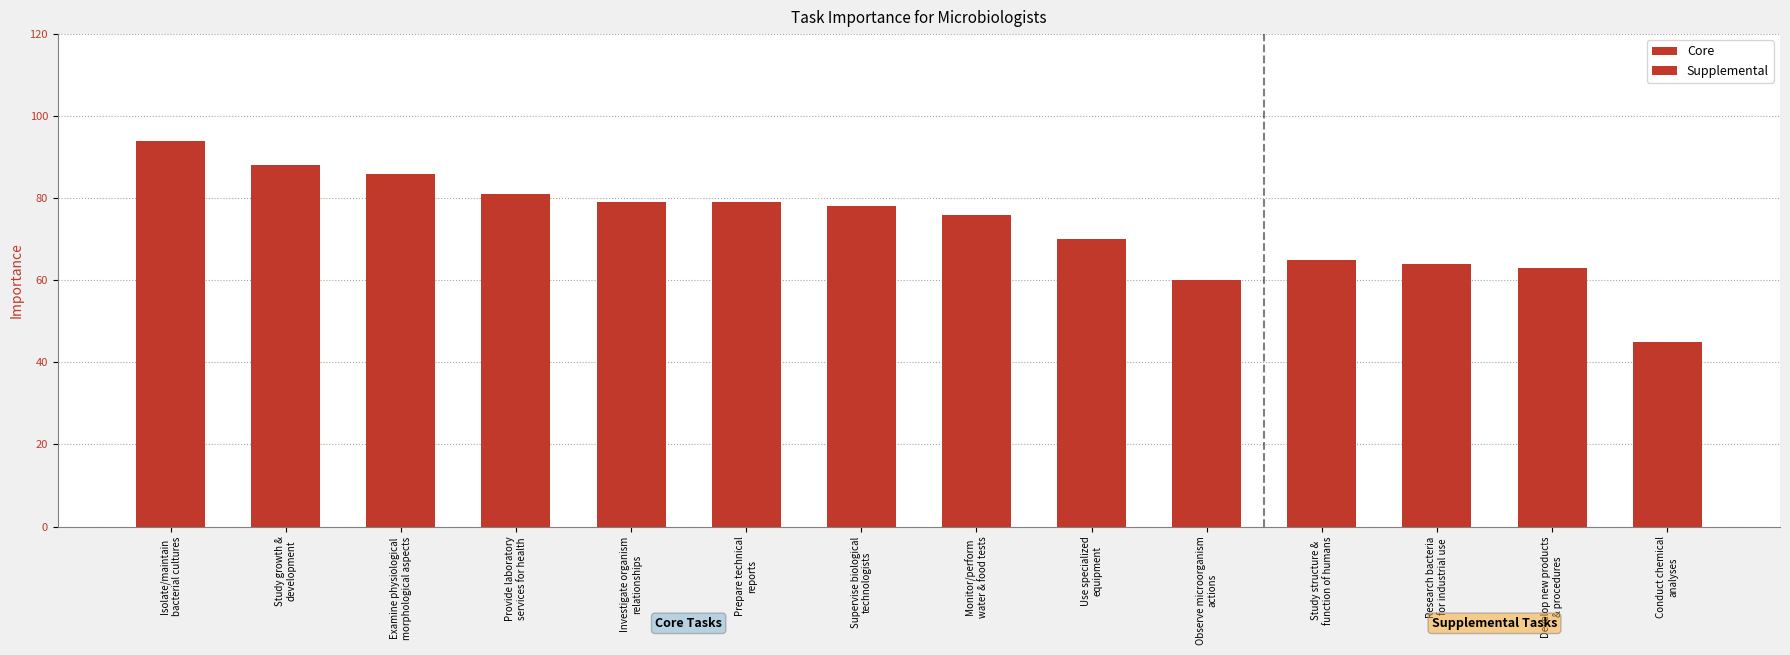

Count the number of data series in this chart.

1